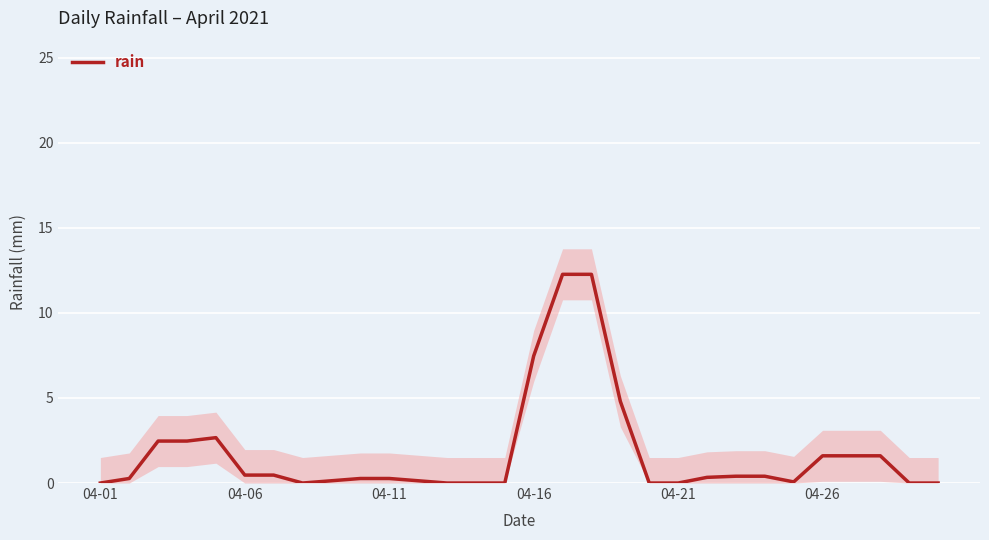

True or false: rain has a value of 3.2 at 04-16.

False